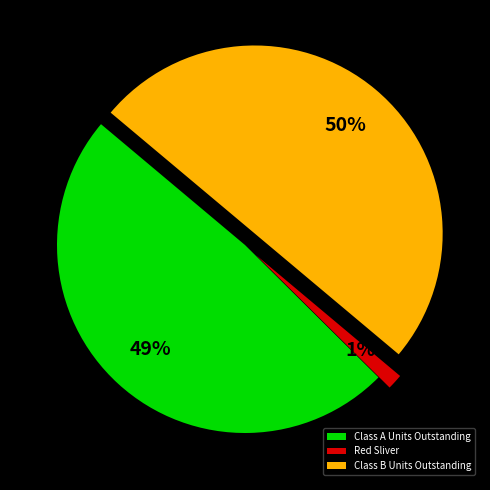

To the nearest percent, what percentage of the pie is Class A Units Outstanding?

49%